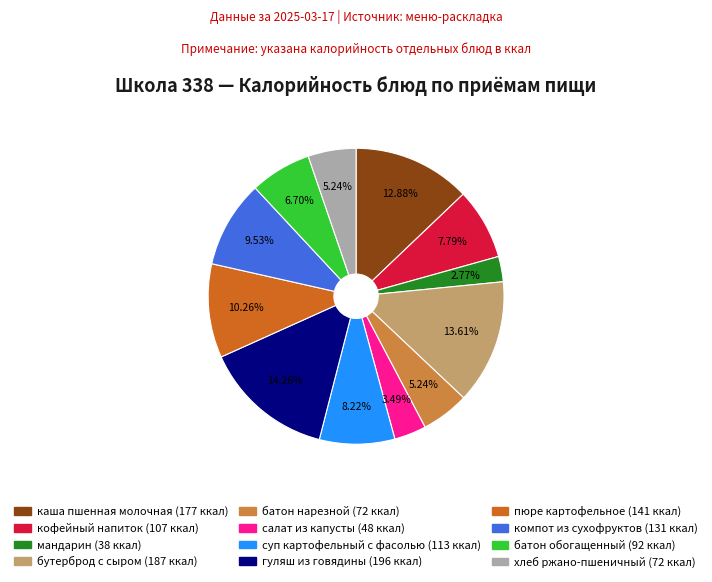

Between компот из сухофруктов and суп картофельный с фасолью, which is larger?

компот из сухофруктов